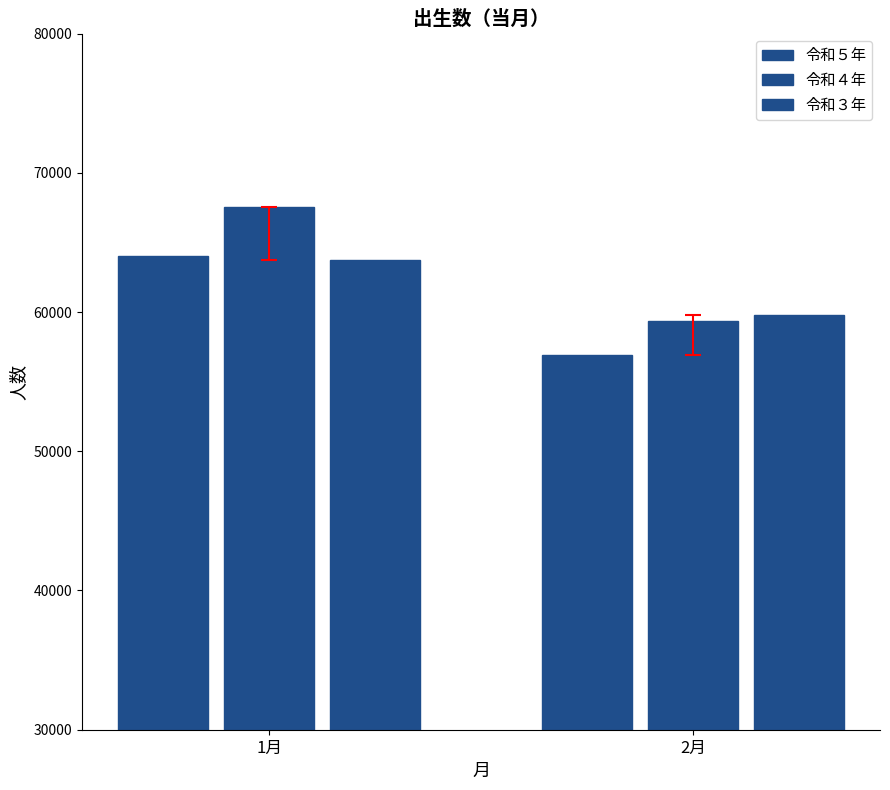

Between 1月 and 2月, which series saw the biggest shift?

令和４年